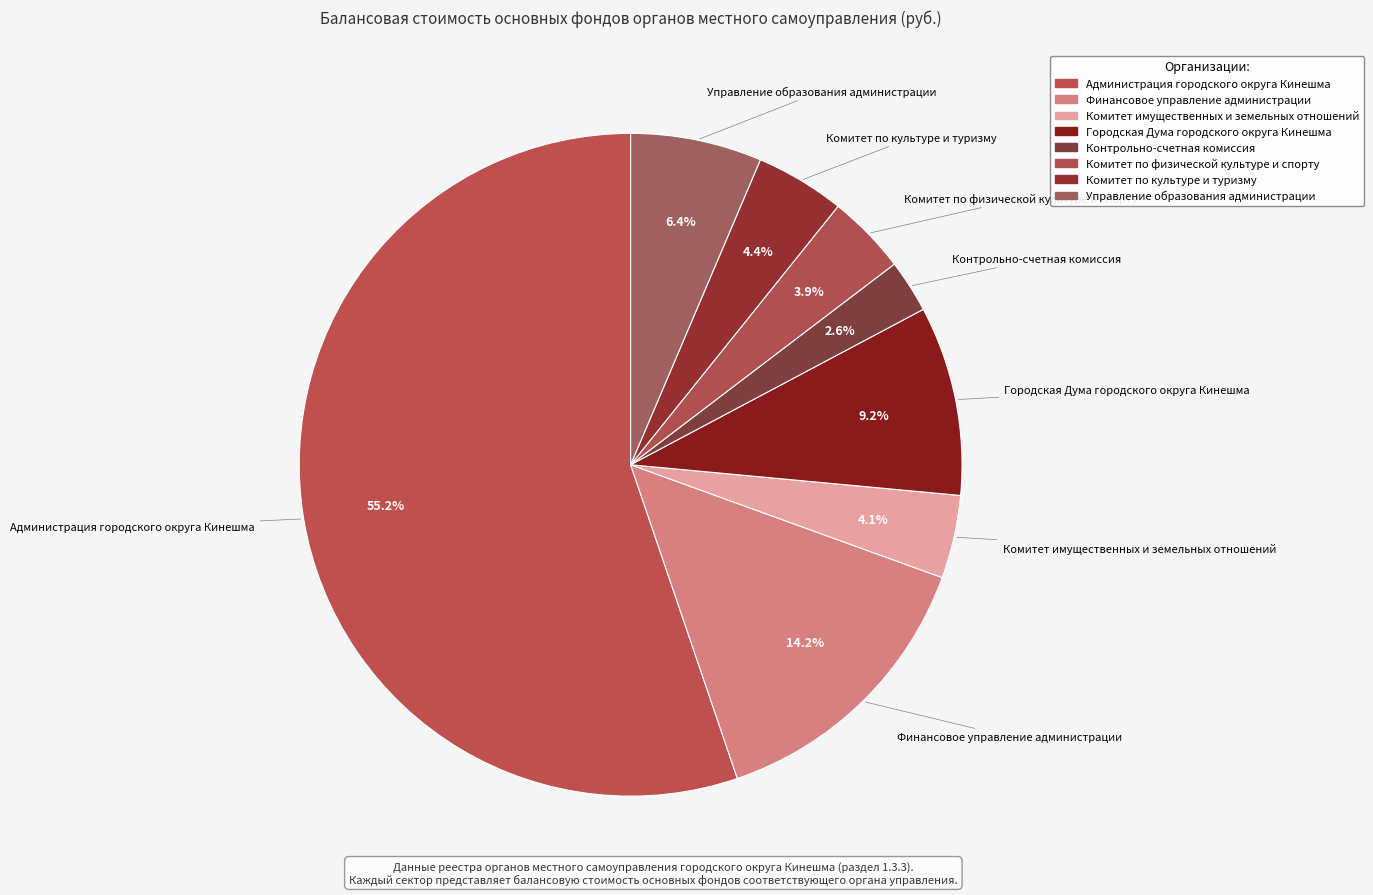

To the nearest percent, what is the difference between the Комитет по физической культуре и спорту and Городская Дума городского округа Кинешма slice percentages?

5%